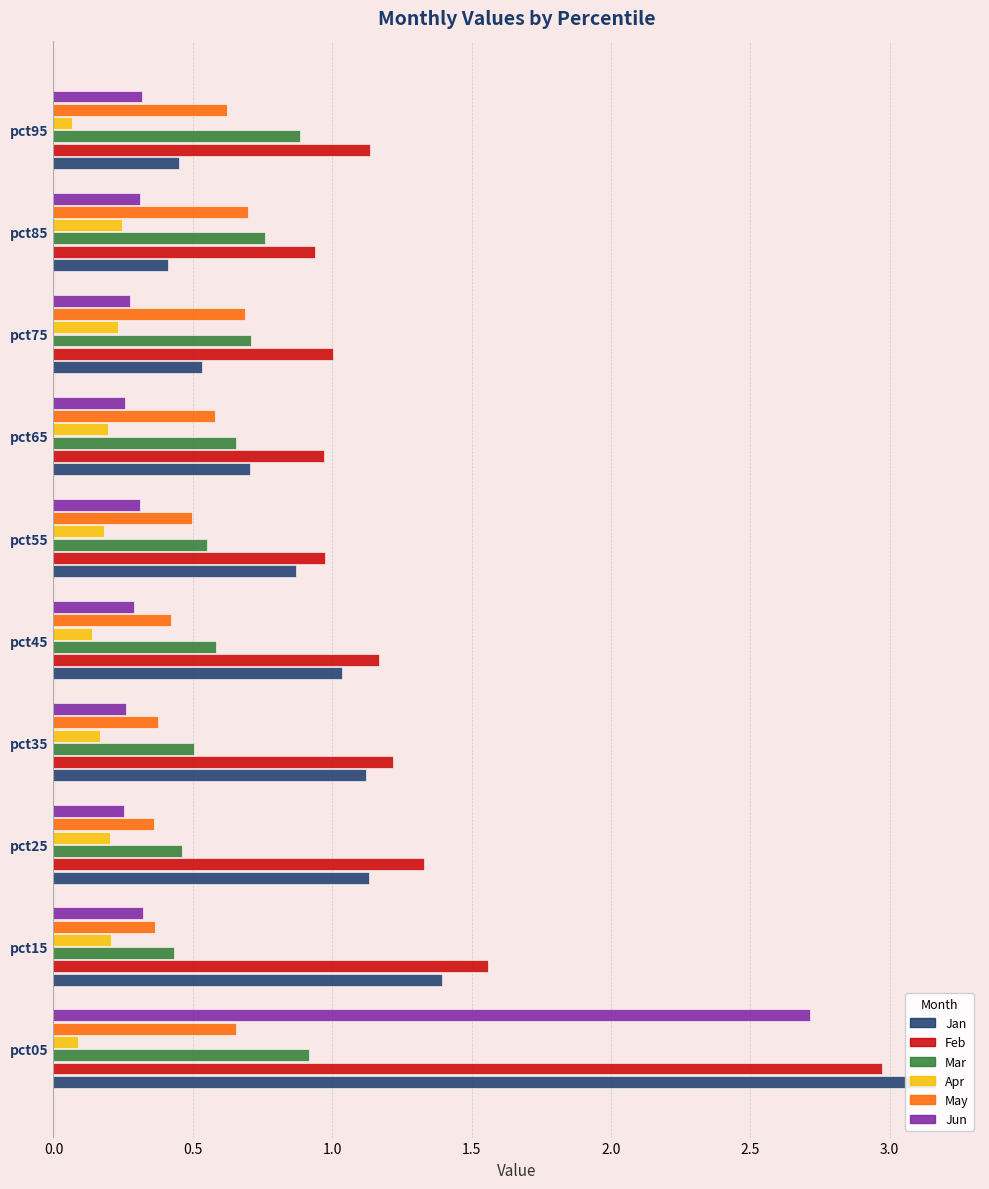

The value of Mar at pct85 is 0.8. True or false?

True